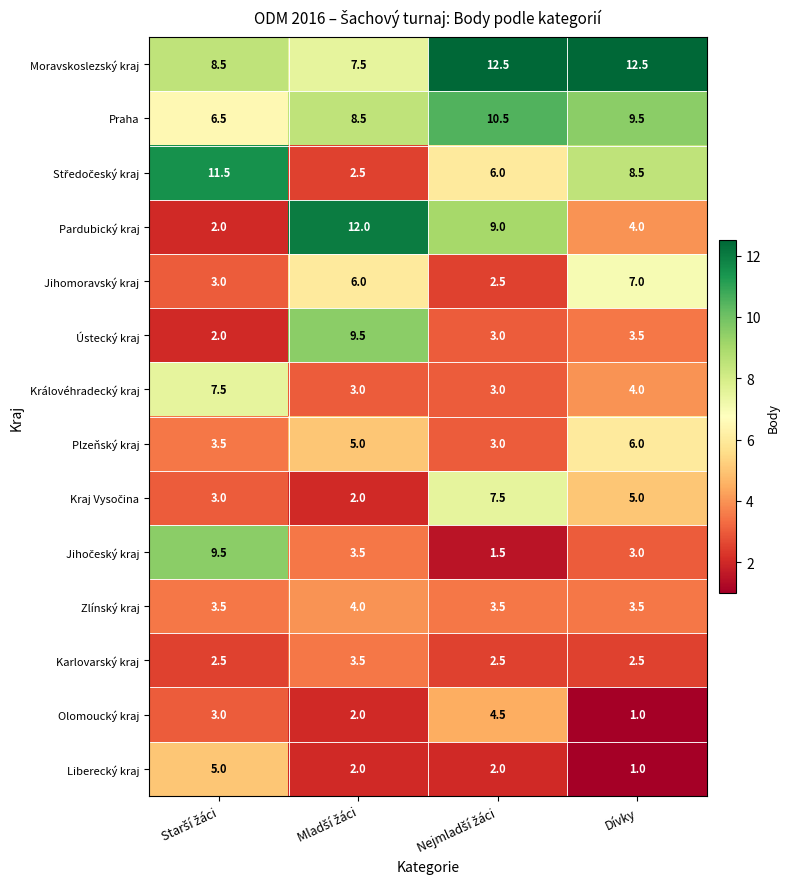

What is the greatest value displayed?

12.5